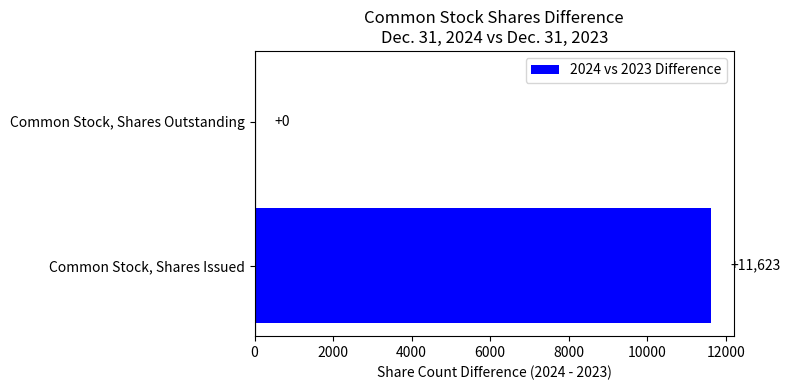

Are the bars horizontal?

Yes